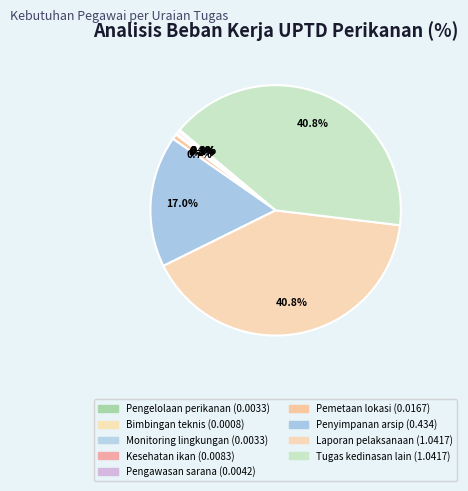

Is it true that Bimbingan teknis is 11% of the pie?

False